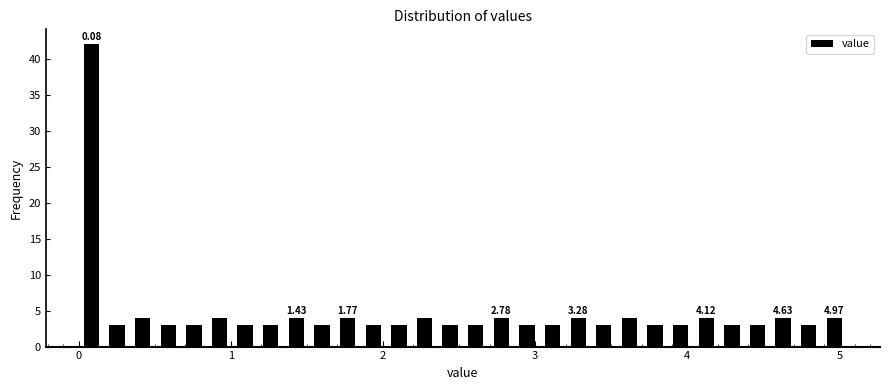

Read against the x-axis, roughly where is the centre of the tallest bar?

0.1